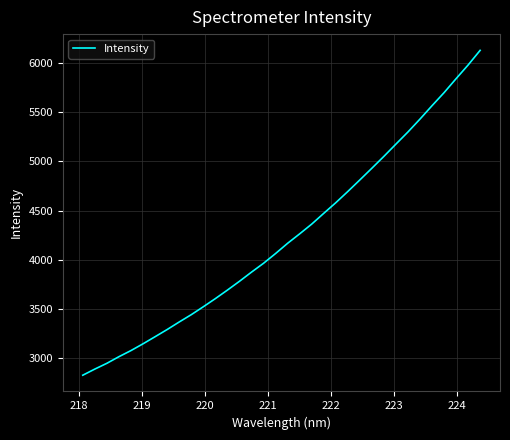

True or false: there are more than 2 points higher than both neighbors.

False